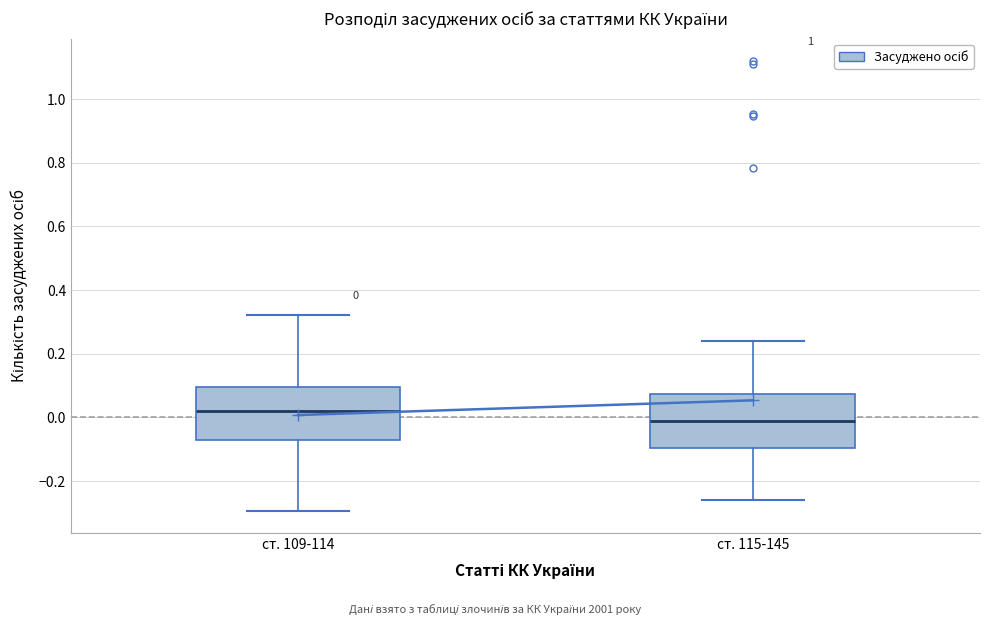

Which box has the highest median line?

ст. 109-114